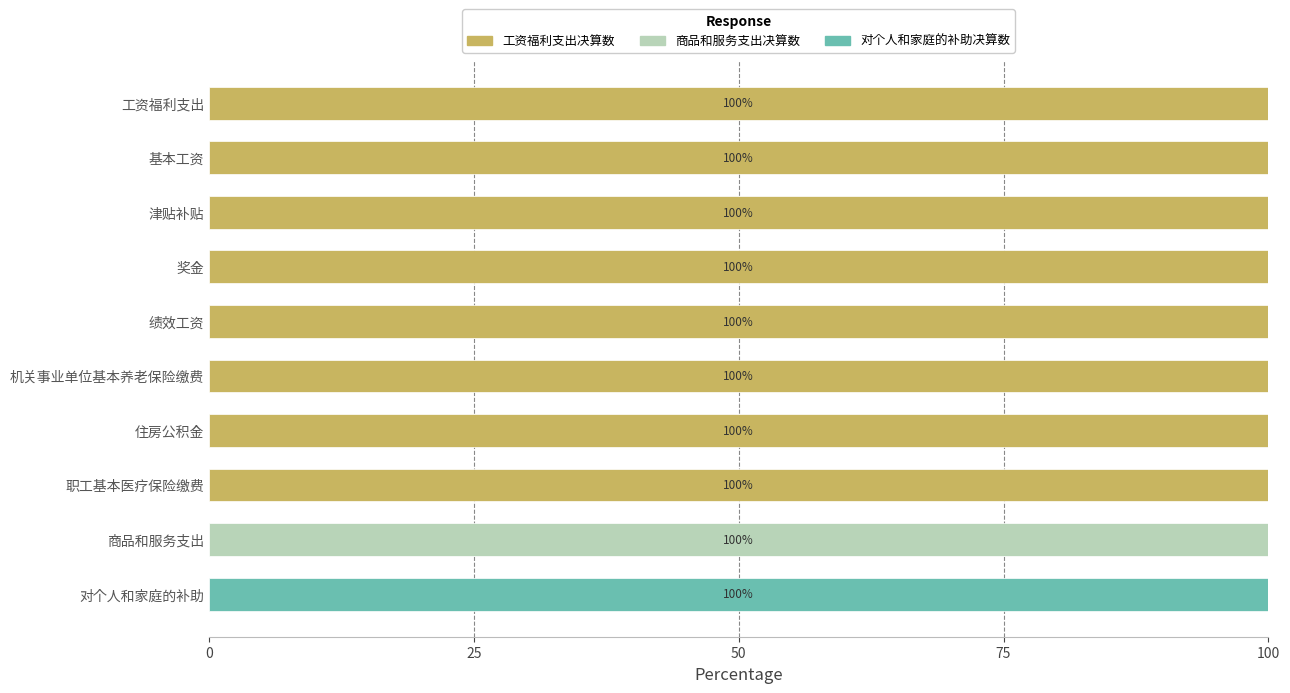

True or false: 工资福利支出决算数 has a value of 100 at 工资福利支出.

True